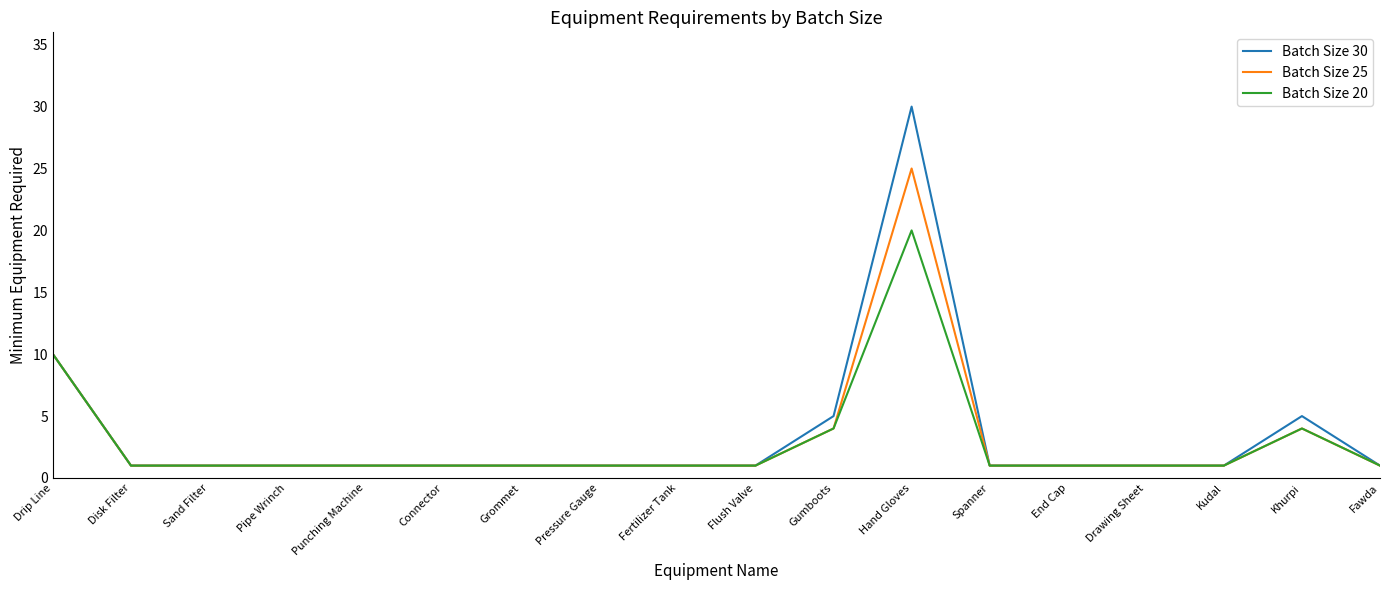

Between Gumboots and Kudal, which series saw the biggest shift?

Batch Size 30